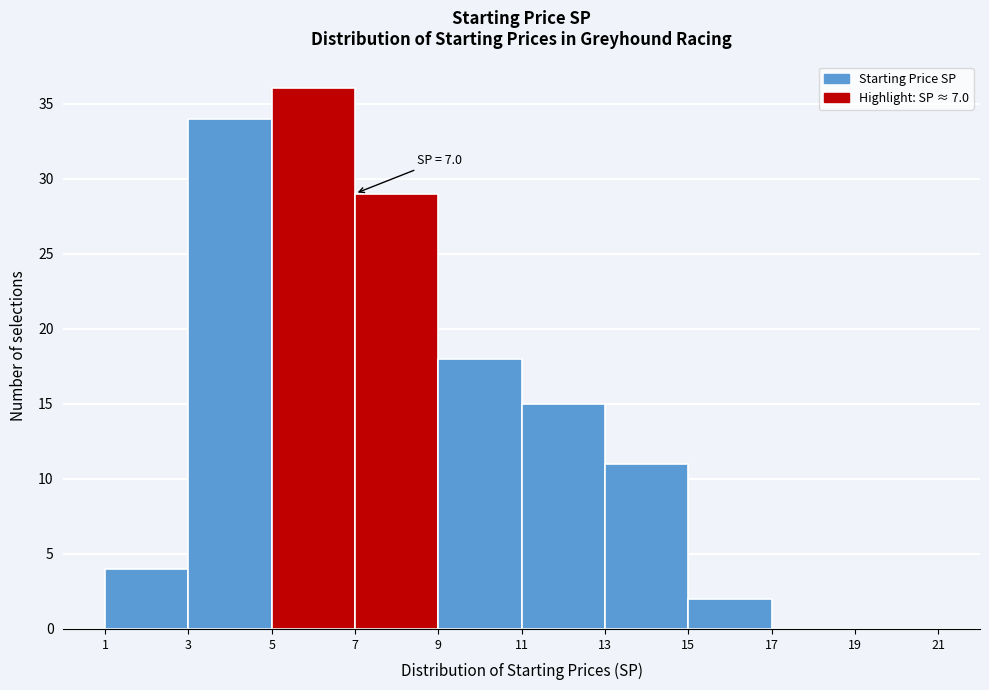

Which range on the x-axis has the tallest bar?

5 to 7